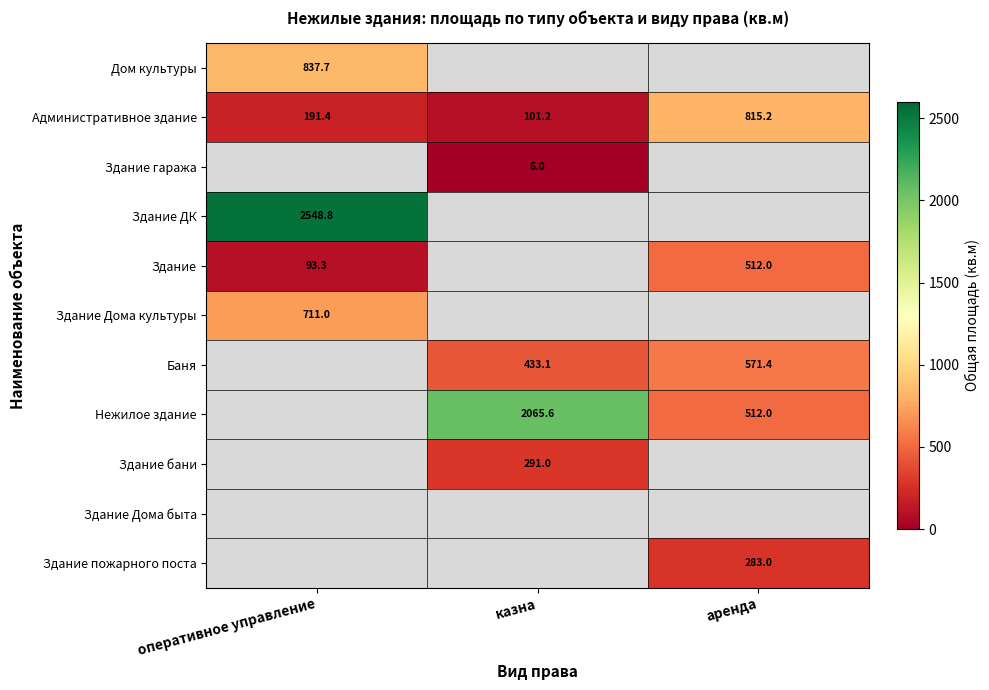

Which category has the highest value across all series?

оперативное управление